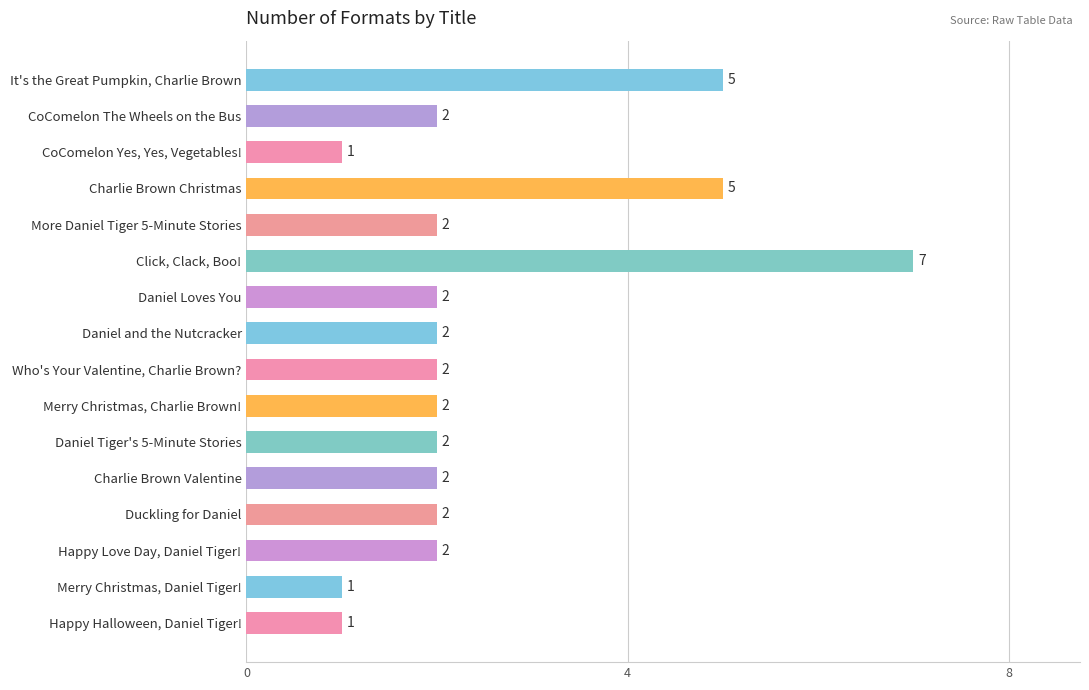

Approximately how many times larger is the value at It's the Great Pumpkin, Charlie Brown compared to Duckling for Daniel?

2.5